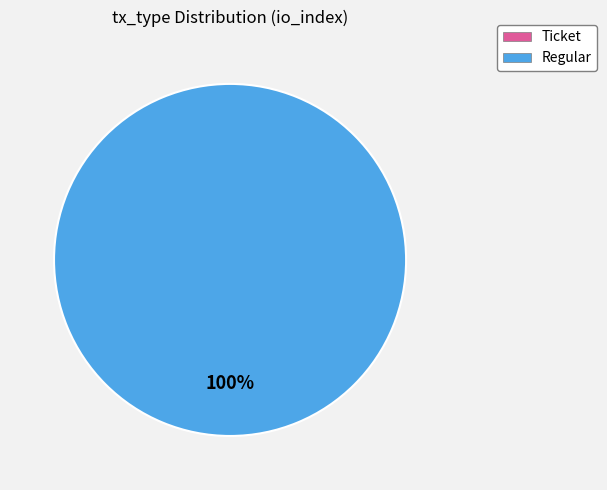

Is Regular the majority of the pie?

Yes